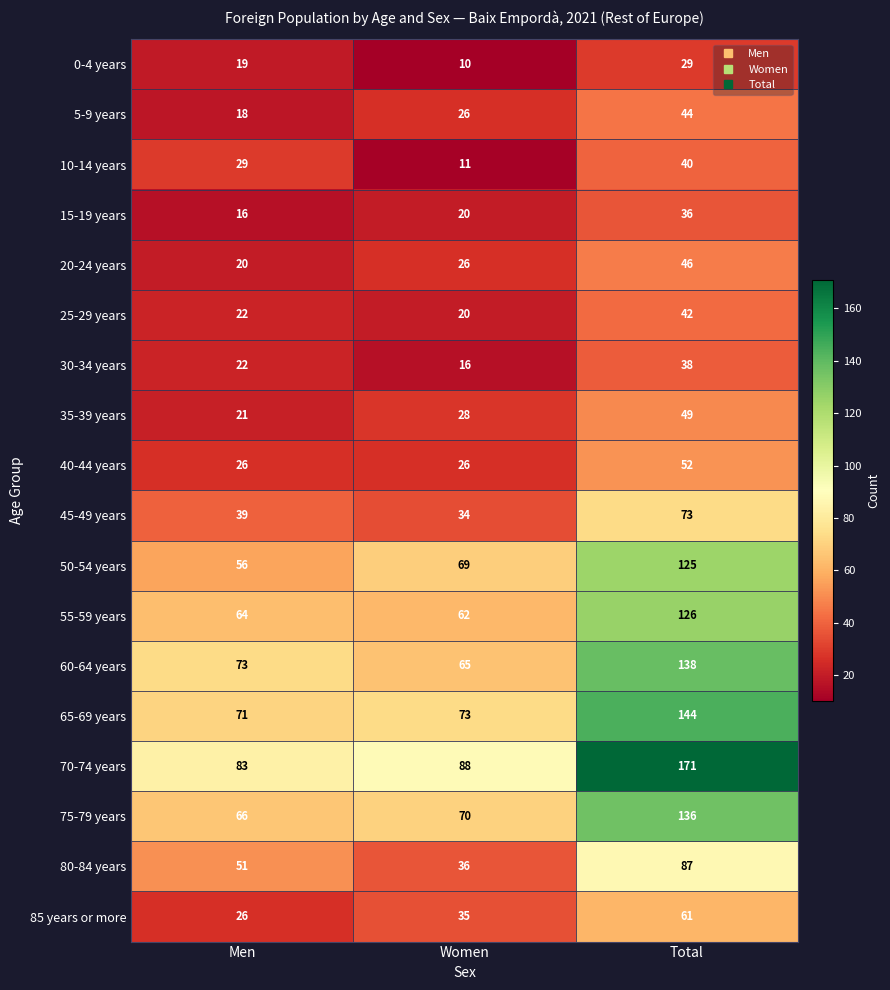

What value does the 60-64 years series have at Men?

73